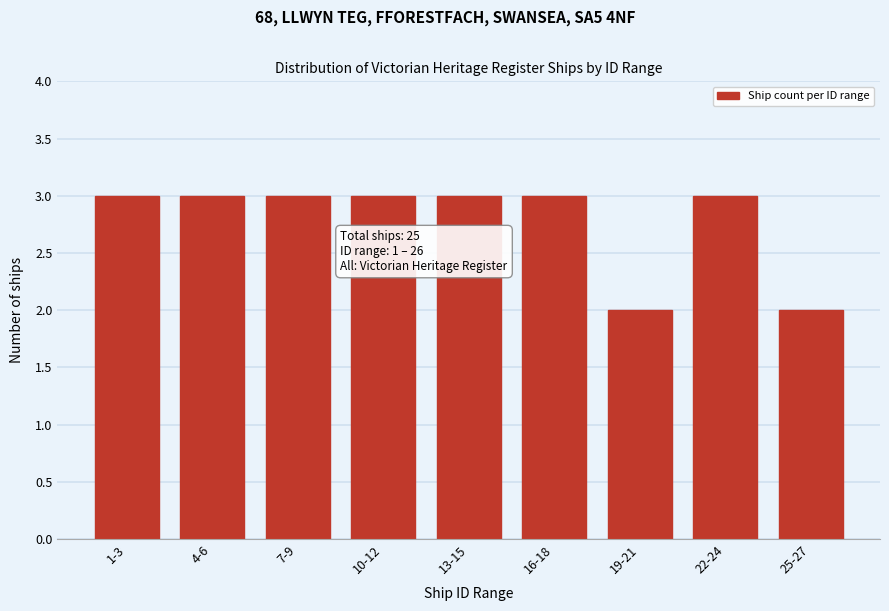

Reading left to right, extract all data points from this chart.

3	3	3	3	3	3	2	3	2